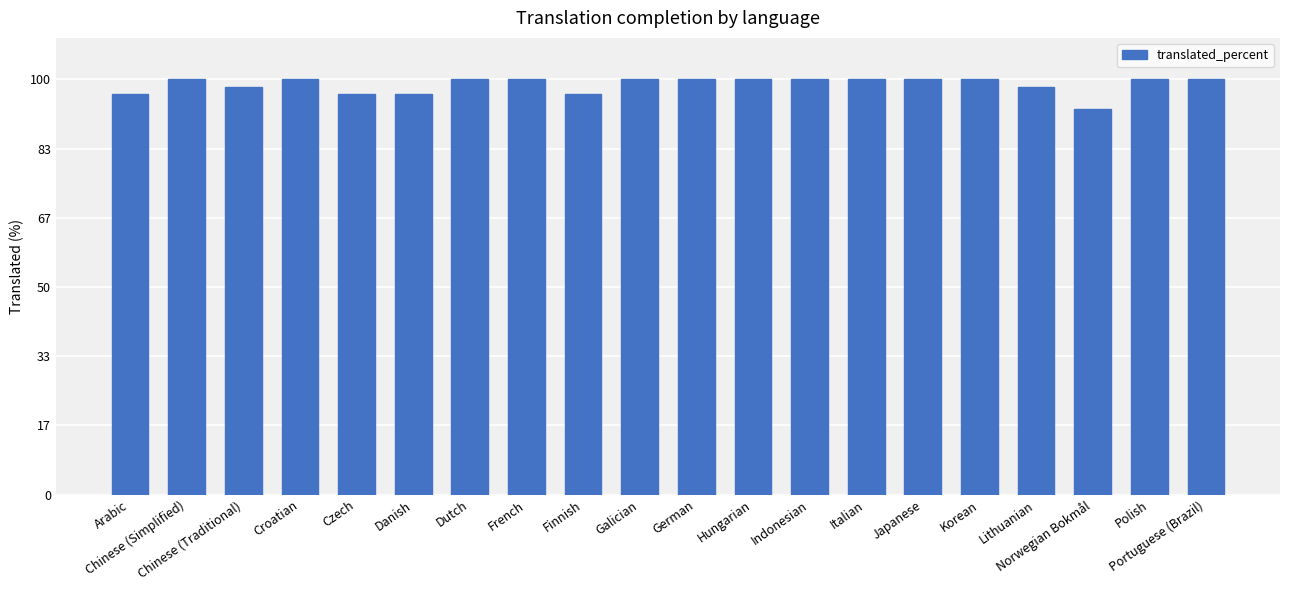

What is the smallest value displayed?

92.9